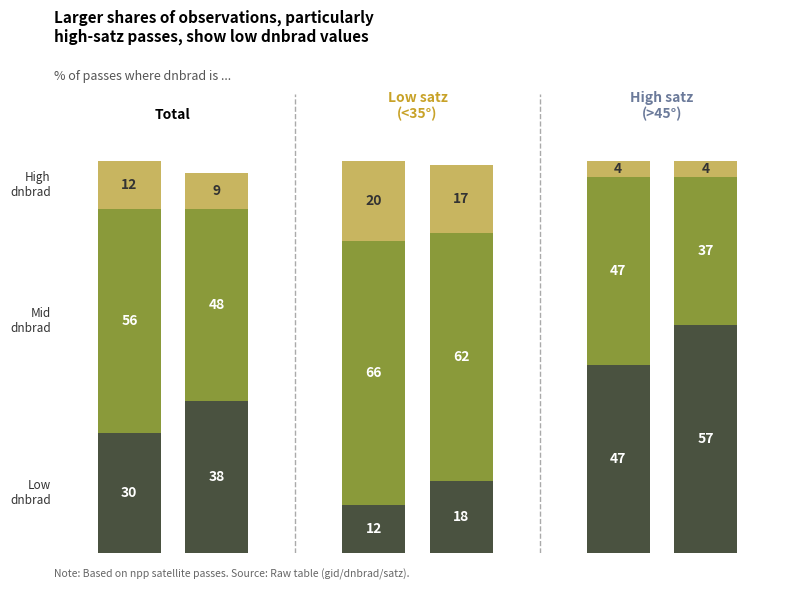

Are the bars horizontal?

No